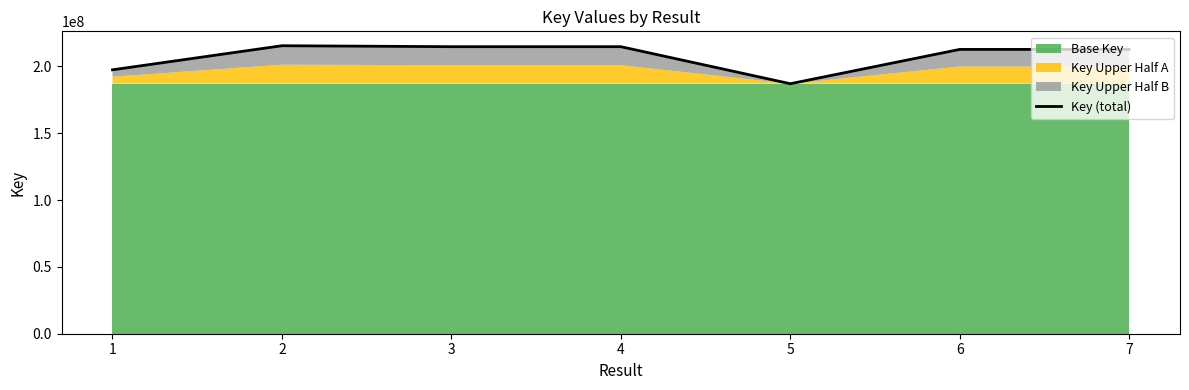

True or false: the data shows 102467706 at 2.

False